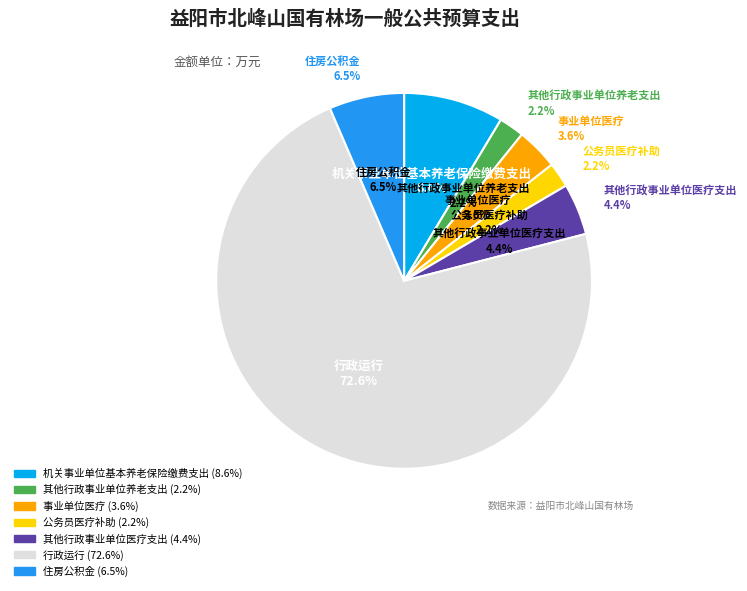

Approximately how many times larger is the value at 行政运行 compared to 公务员医疗补助?

33.7